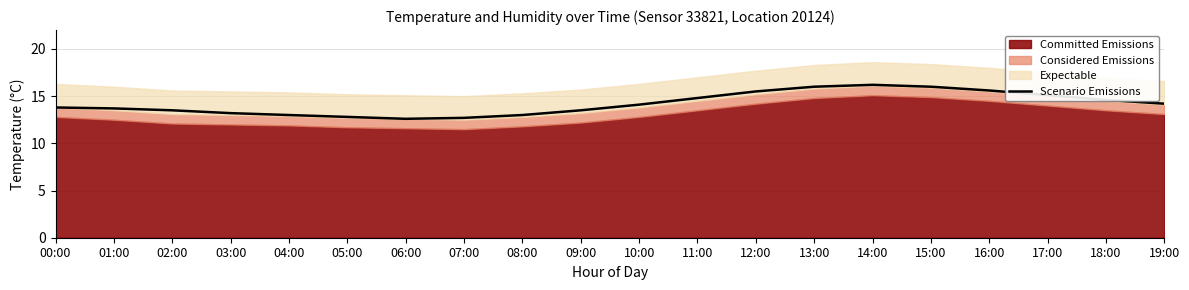

What is the smallest value displayed?

12.6